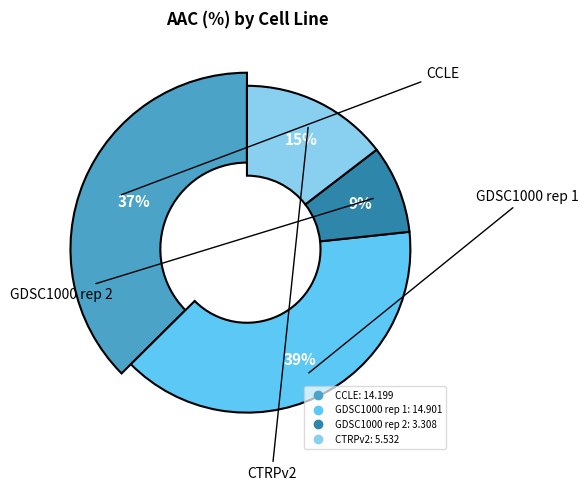

What is the total percentage of CTRPv2 and CCLE?

52.0%